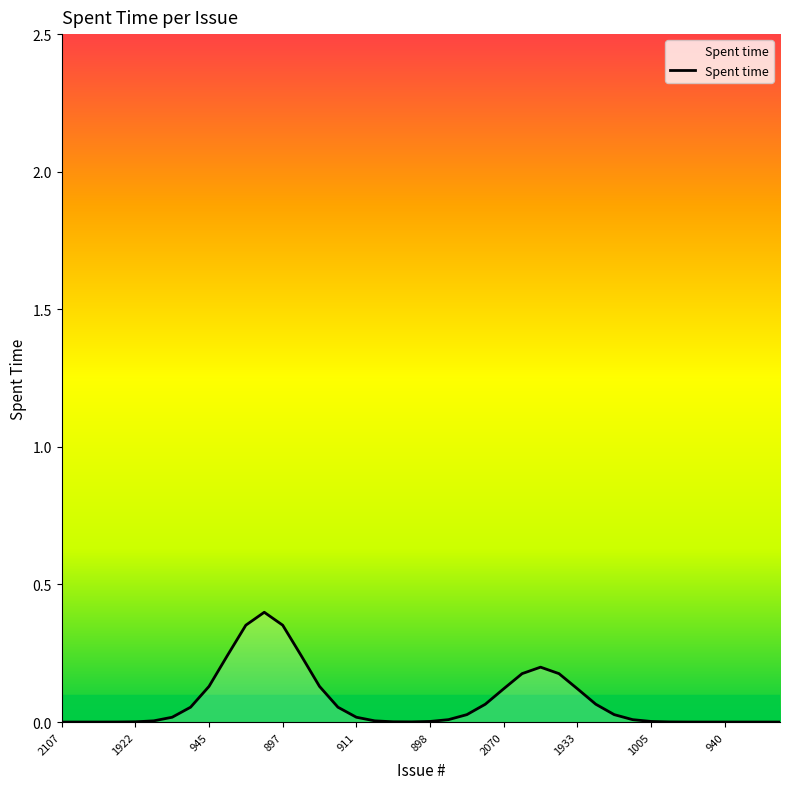

Does the chart display data point markers on the line(s)?

No